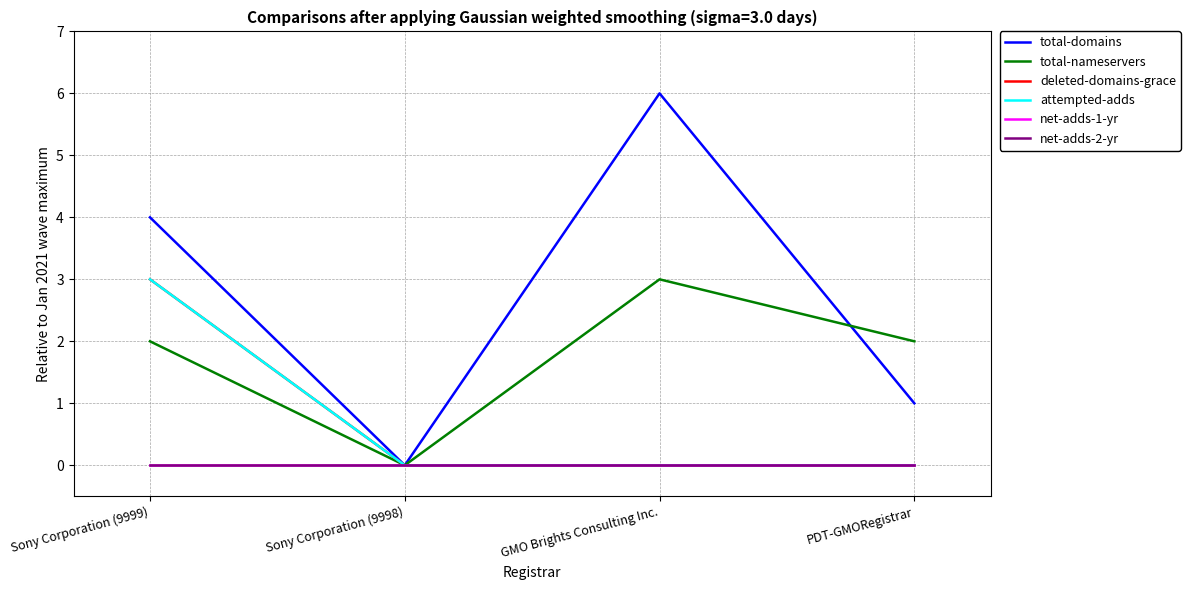

Does the chart display data point markers on the line(s)?

No